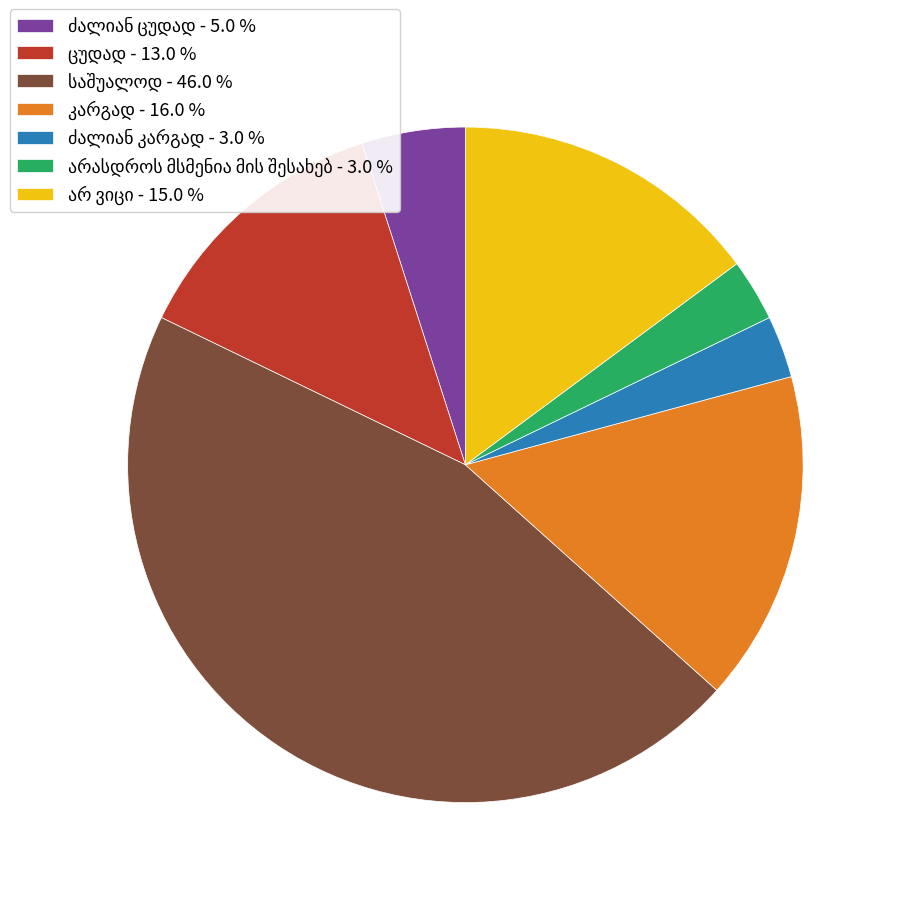

Is there any slice that represents more than half of the pie?

No